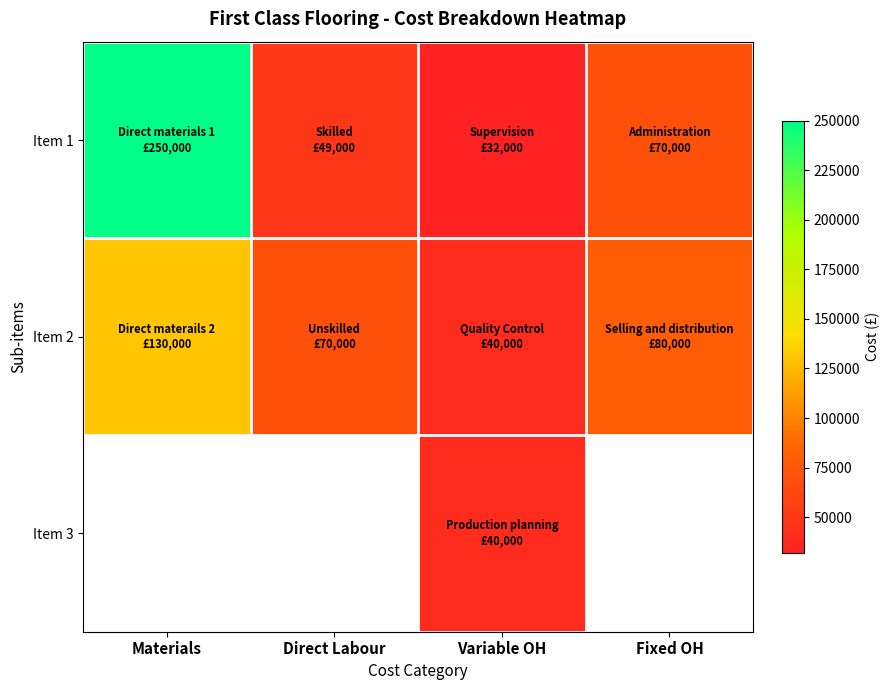

What is the spread (max minus min) of values at Materials?

120000.0